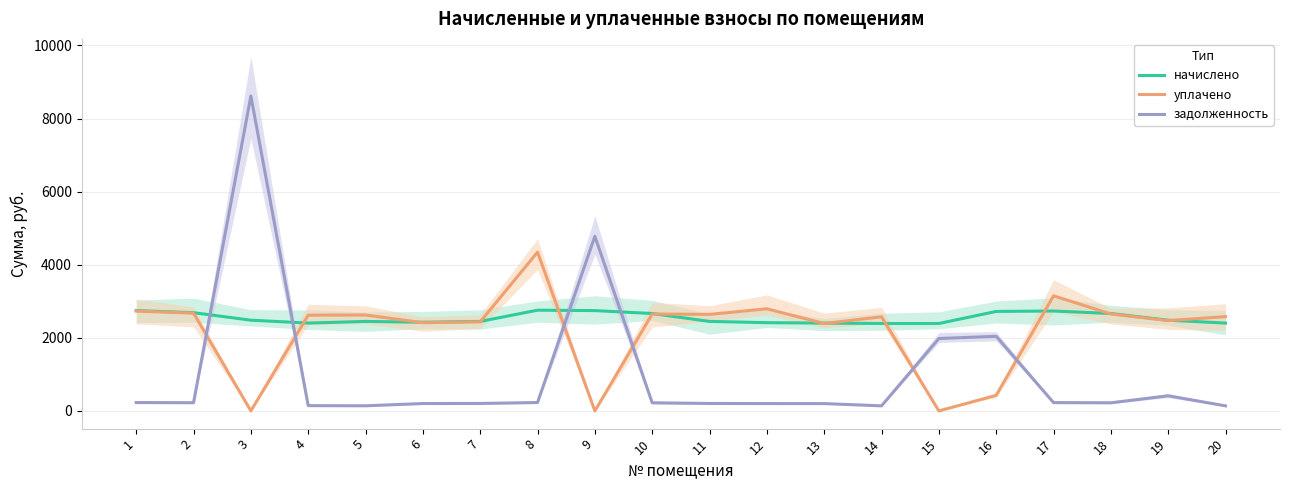

Where is the first local minimum for уплачено?

3